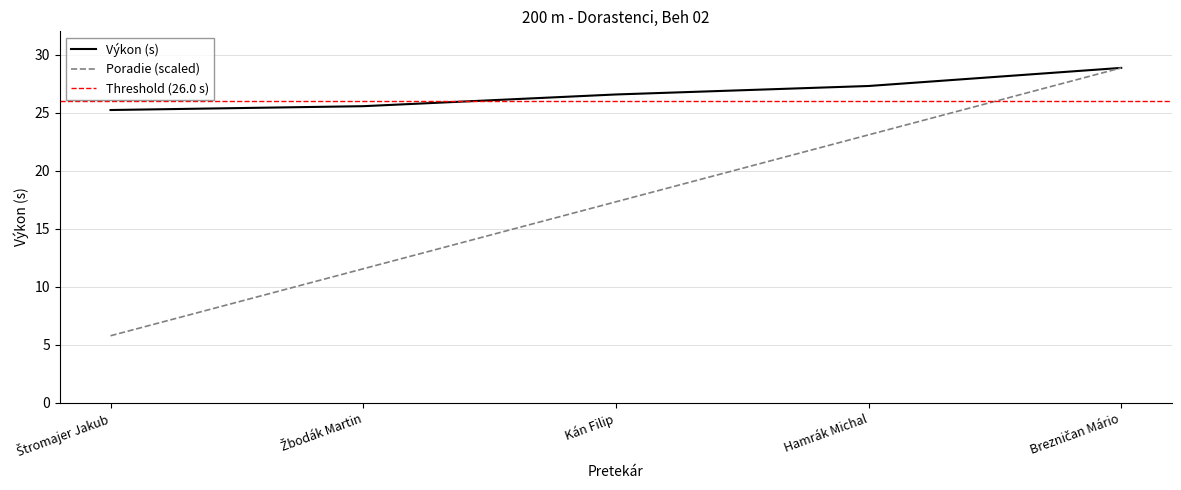

What is the sum of the Poradie values at Brezničan Mário and Štromajer Jakub?

34.6